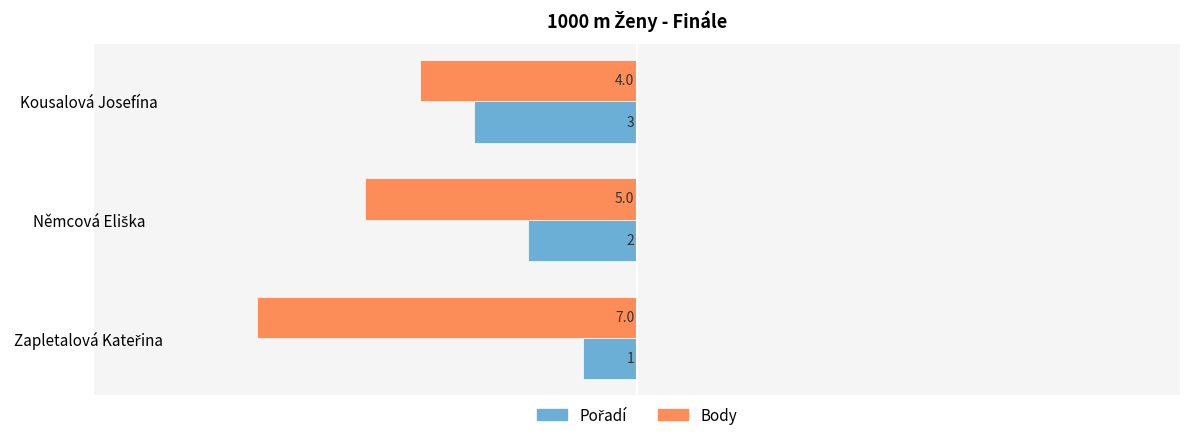

How many Pořadí values are between -3 and -1?

3